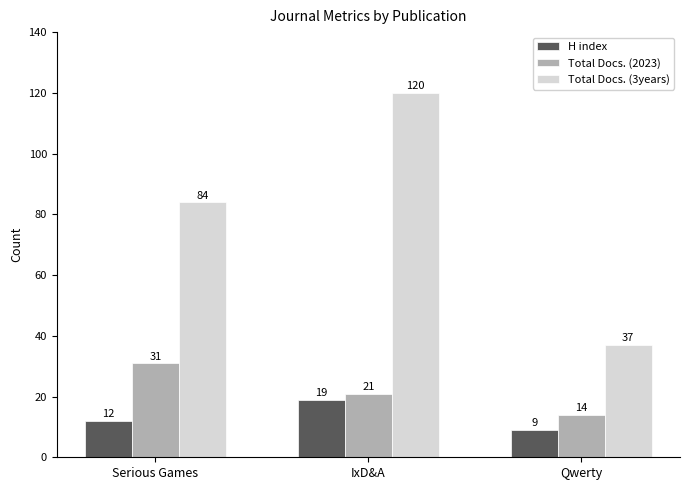

At which category is the sum across all series the highest?

IxD&A